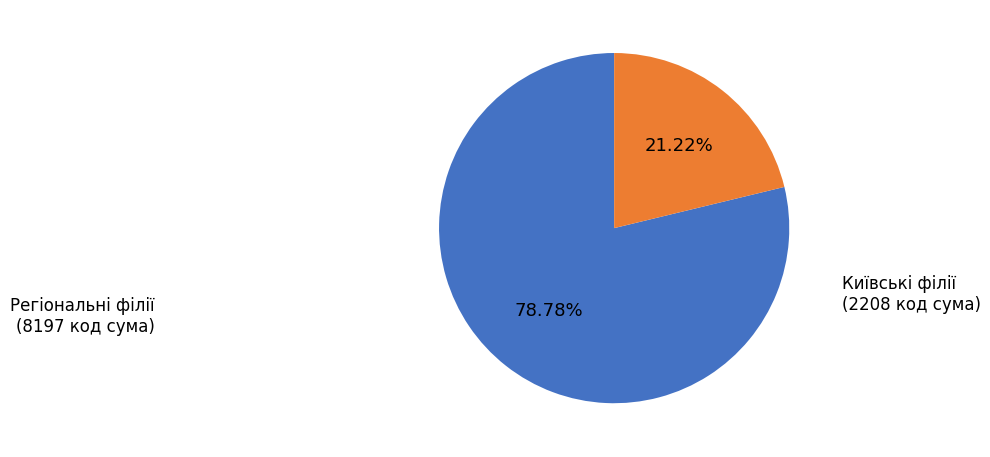

Between Київські філії and Регіональні філії, which is larger?

Регіональні філії